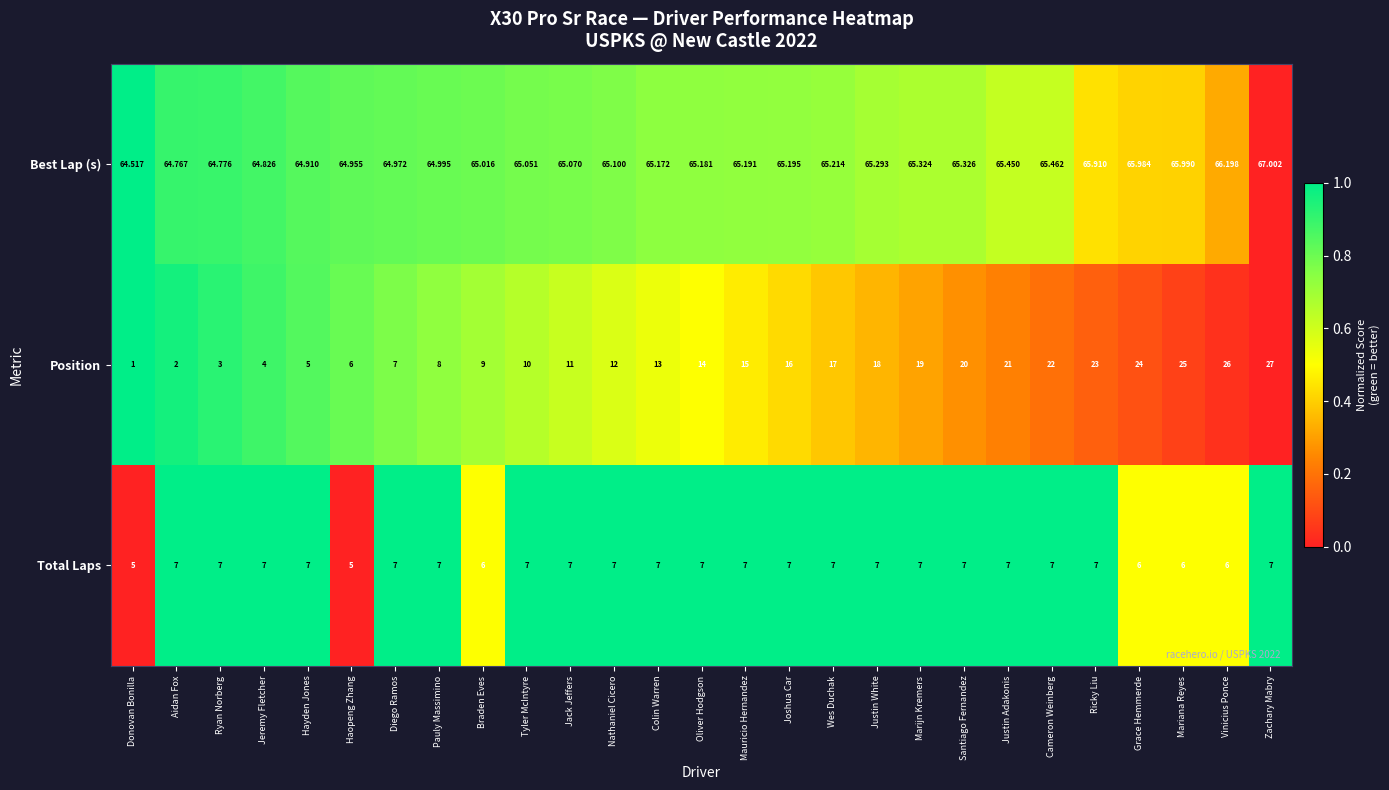

Where is Best Lap (s) nearest to the value 65?

Pauly Massimino